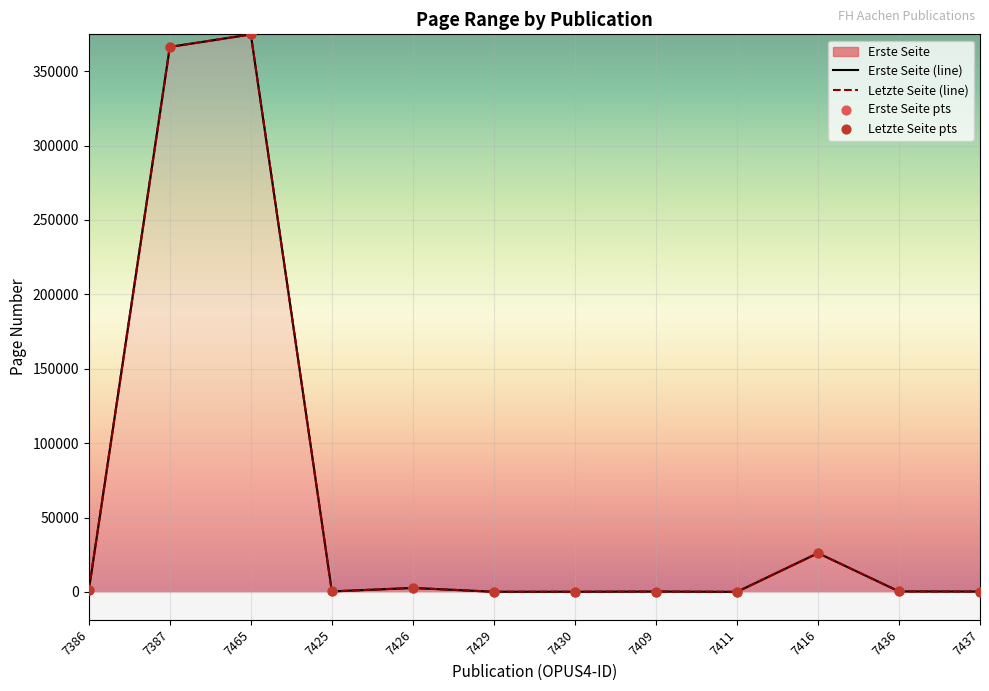

At how many categories does at least one series exceed 224544?

2